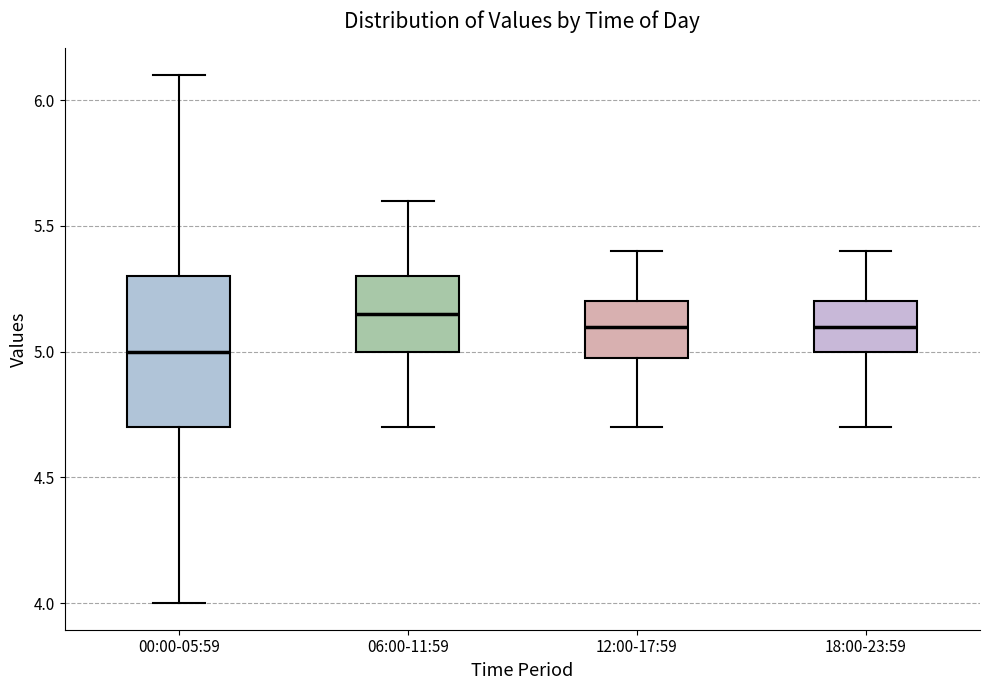

Reading left to right, transcribe this box plot: for each box, give where its median line is, the range the box spans, and where its two whiskers end, as read against the y-axis. The values are not printed on the chart, so give them approximately, as read against the axis.

00:00-05:59: median 5.00, box 4.70 to 5.30, whiskers 4.00 to 6.10
06:00-11:59: median 5.15, box 5.00 to 5.30, whiskers 4.70 to 5.60
12:00-17:59: median 5.10, box 5.00 to 5.20, whiskers 4.70 to 5.40
18:00-23:59: median 5.10, box 5.00 to 5.20, whiskers 4.70 to 5.40